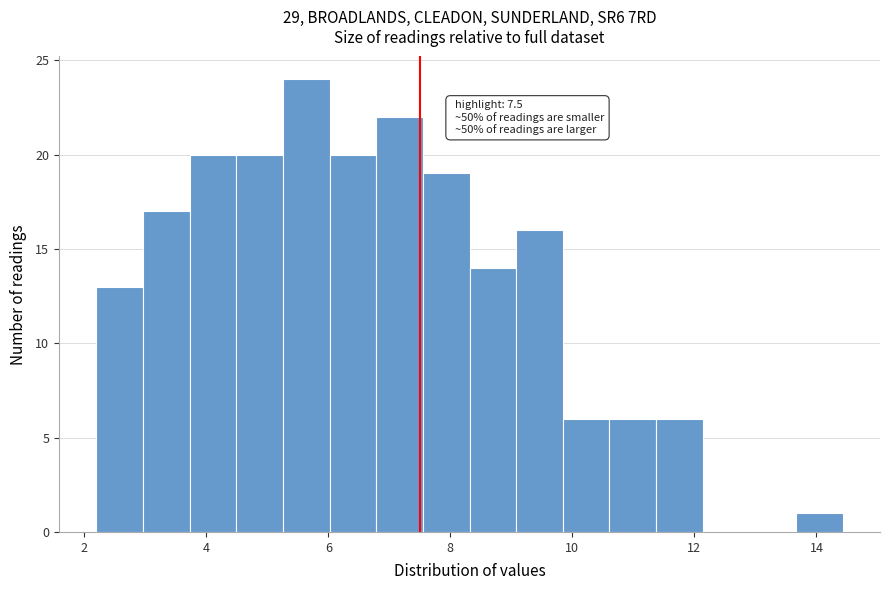

Around what value on the x-axis is the tallest bar? Give the approximate position of its centre, as read against the axis.

5.6